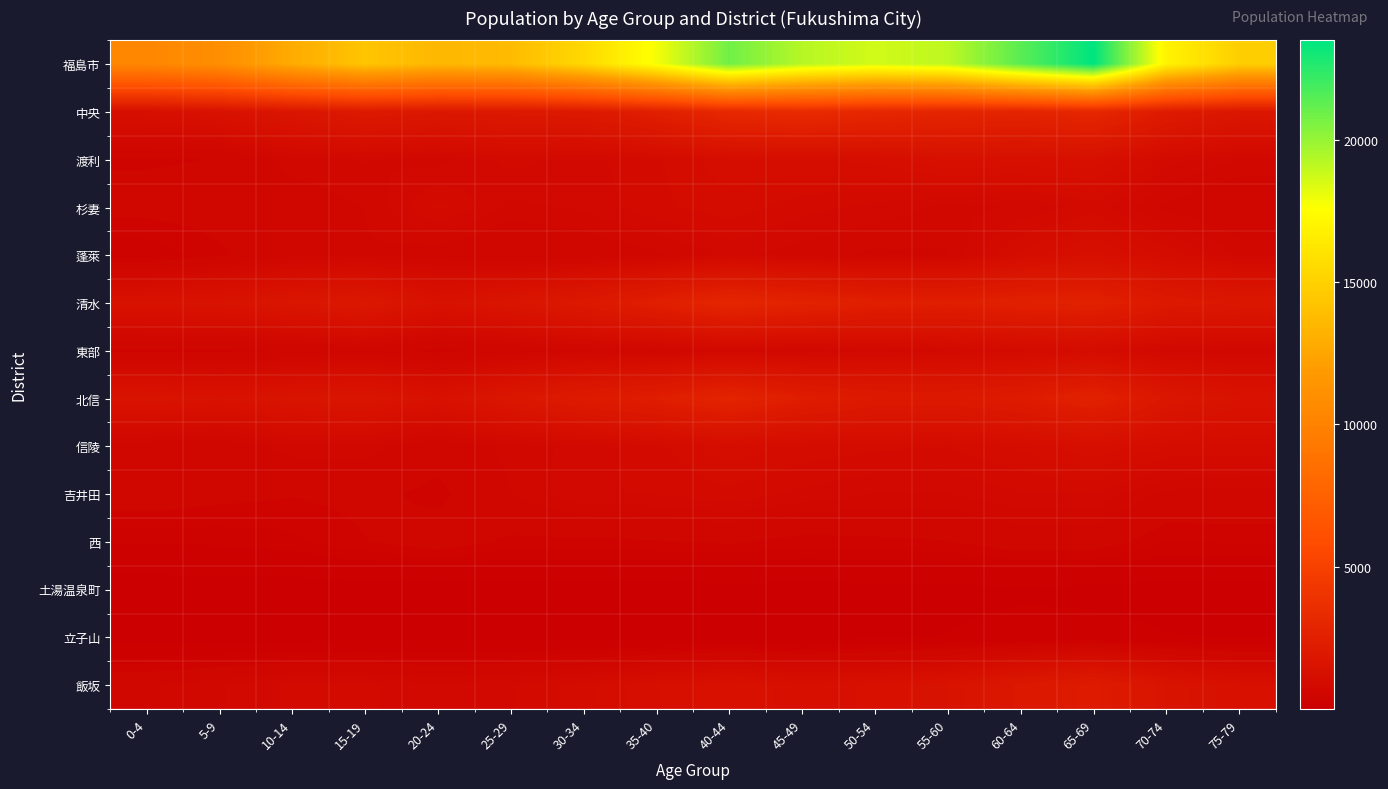

List the series in order of their peak value, lowest first.

土湯温泉町, 立子山, 西, 吉井田, 杉妻, 東部, 信陵, 蓬萊, 渡利, 飯坂, 北信, 清水, 中央, 福島市